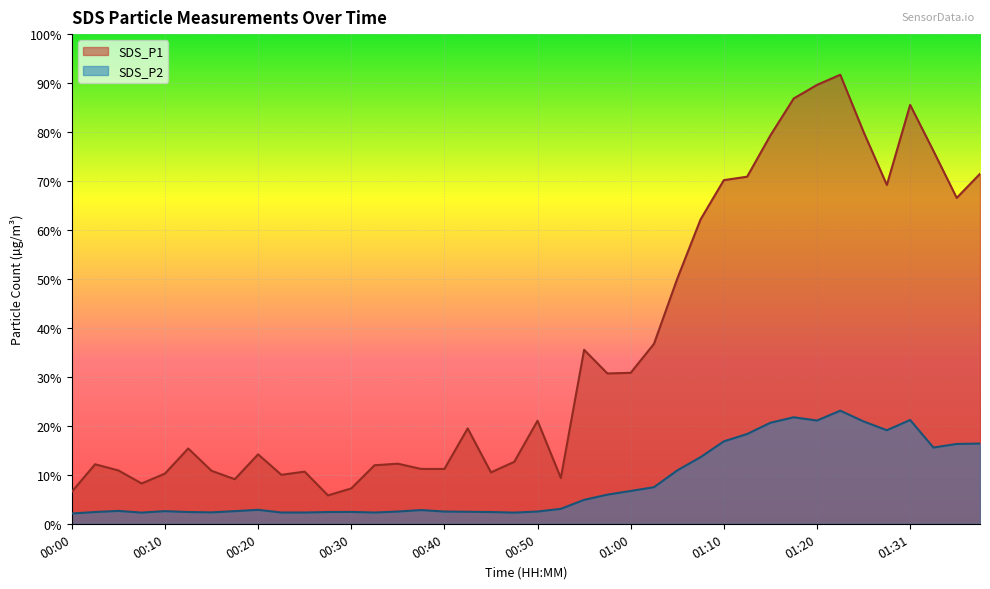

At how many categories does at least one series exceed 43?

14